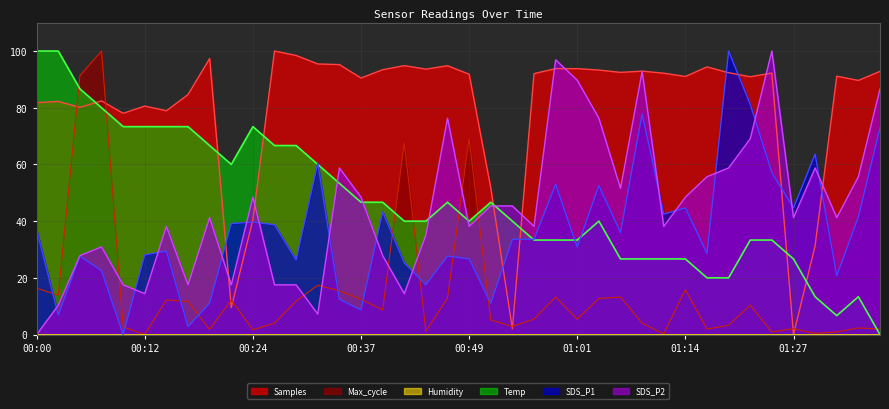

How many data points does each series have?

40